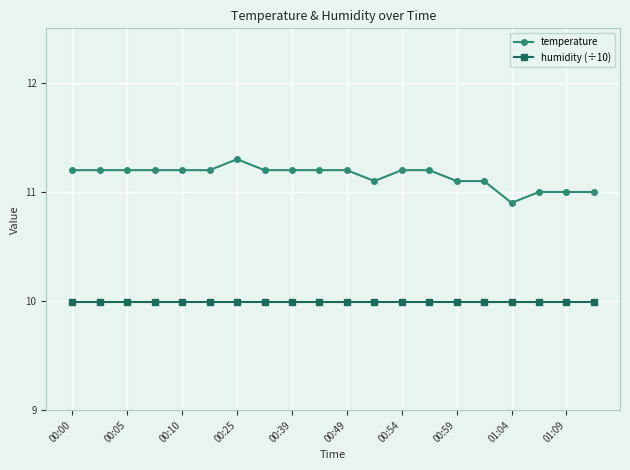

Rank the series by their average value, from highest to lowest.

temperature, humidity (÷10)